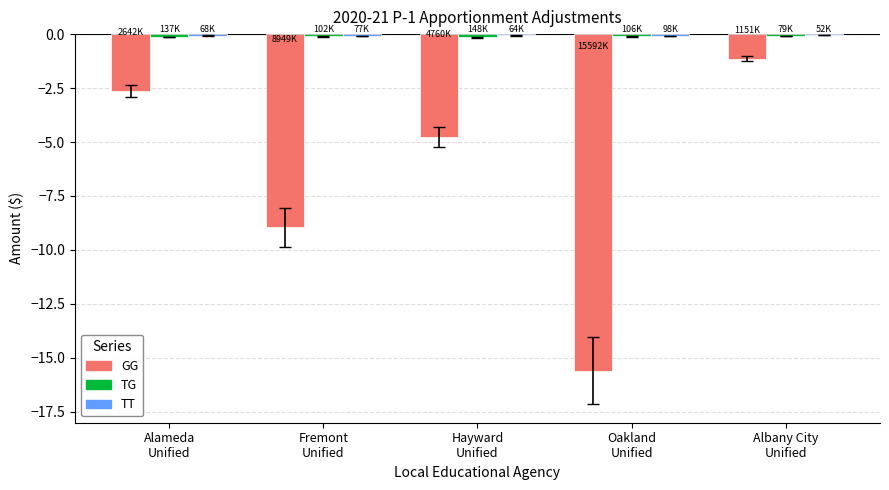

Which series has the widest spread of values?

GG